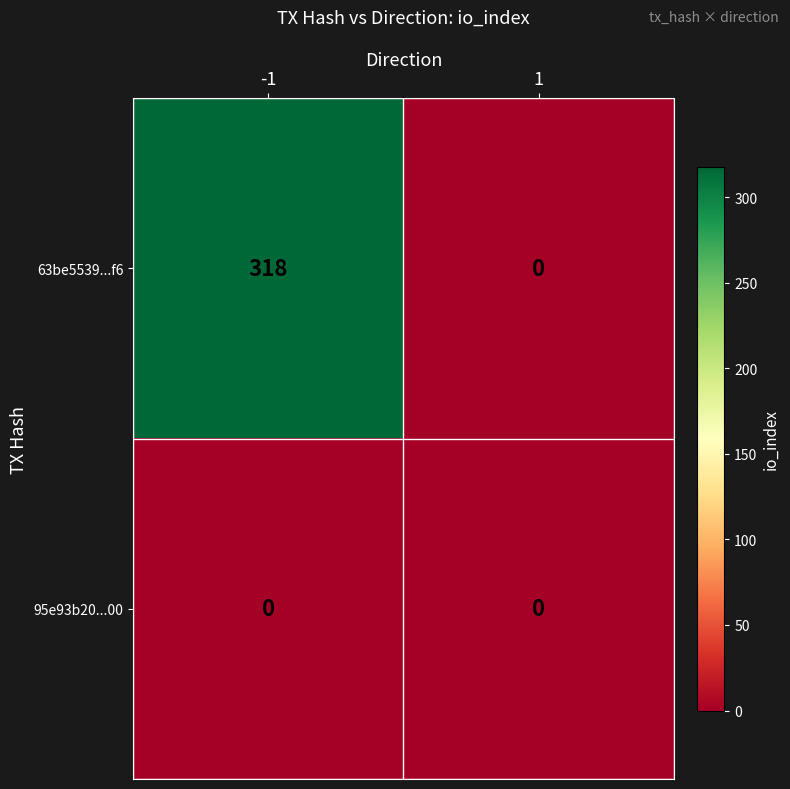

At how many categories does at least one series exceed 12?

1